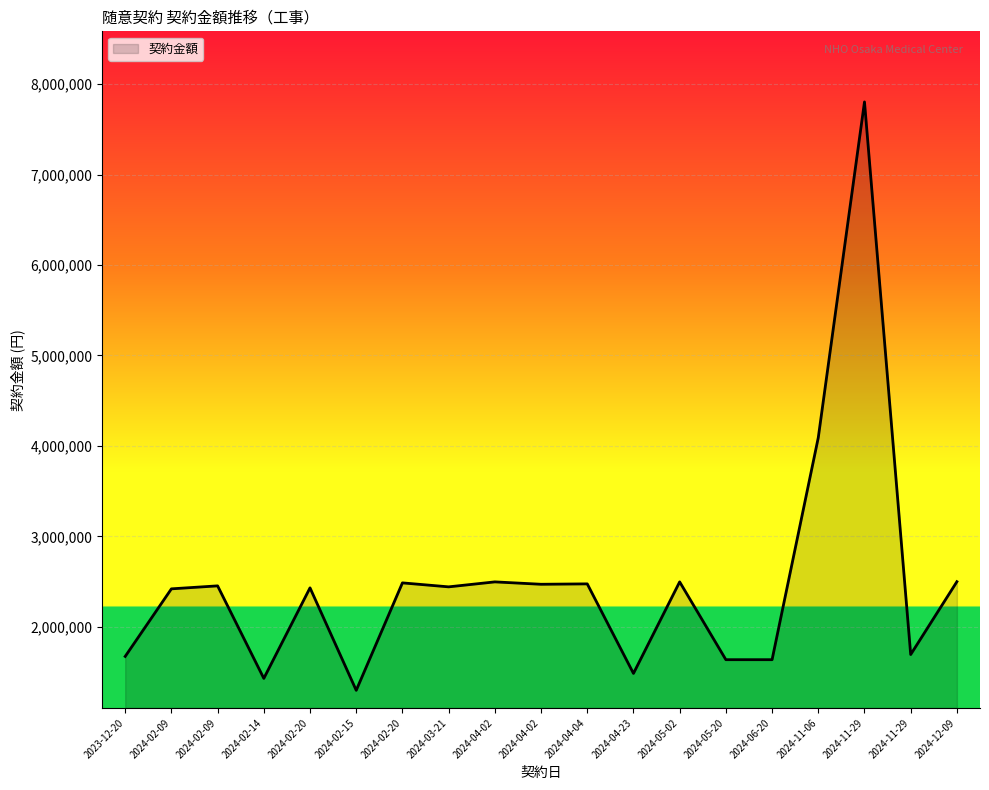

Rank the categories by value from highest to lowest.

2024-11-29, 2024-11-06, 2024-12-09, 2024-04-02, 2024-05-02, 2024-02-20, 2024-04-04, 2024-04-02, 2024-02-09, 2024-03-21, 2024-02-20, 2024-02-09, 2024-11-29, 2023-12-20, 2024-05-20, 2024-06-20, 2024-04-23, 2024-02-14, 2024-02-15